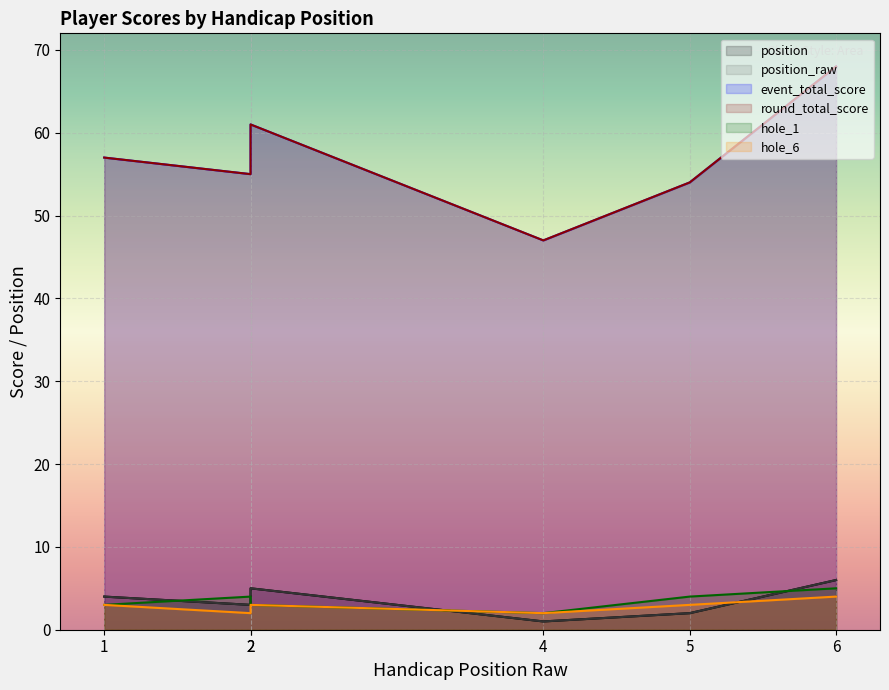

What is the minimum value shown in the chart?

1